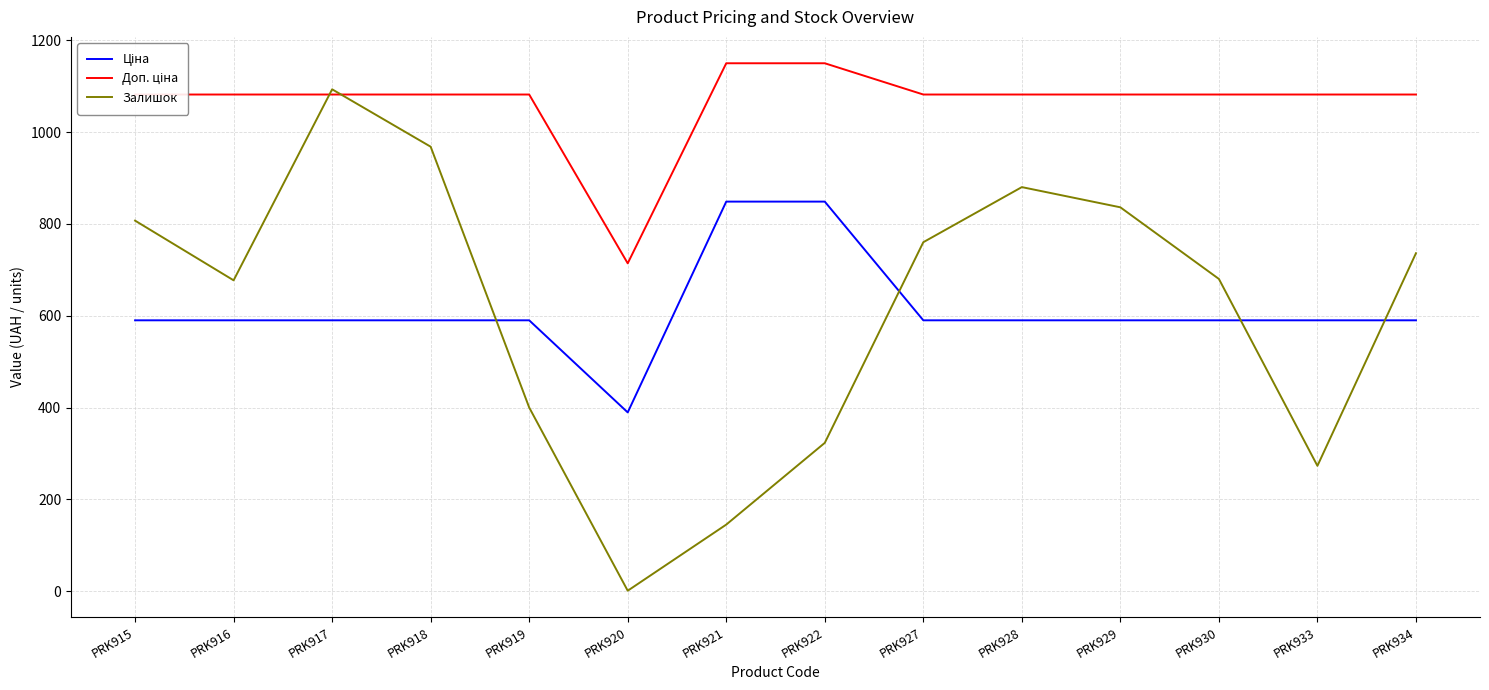

True or false: Залишок has a value of 1099.4 at PRK915.

False